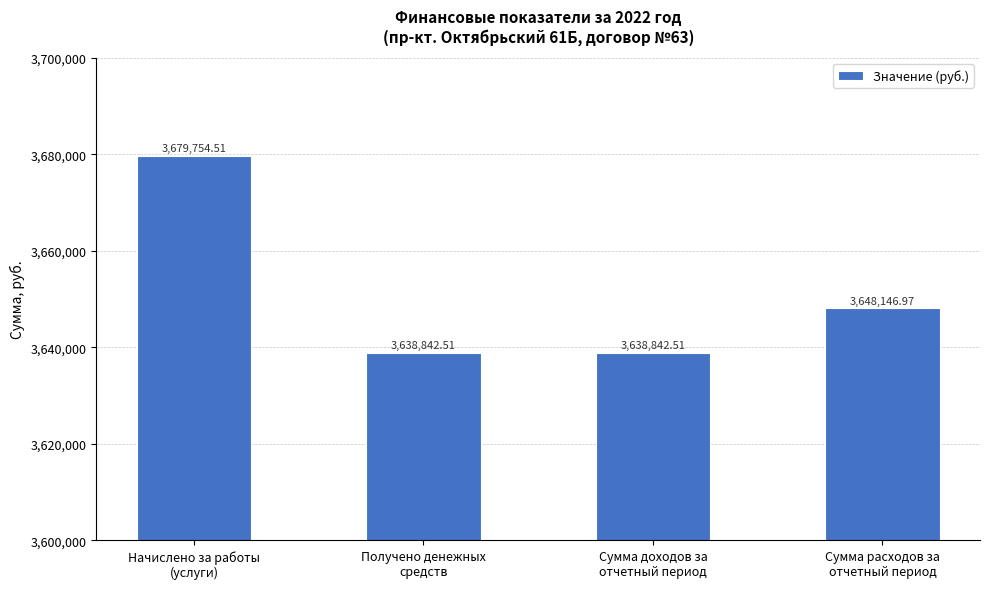

What position from the right is Получено денежных
средств?

3